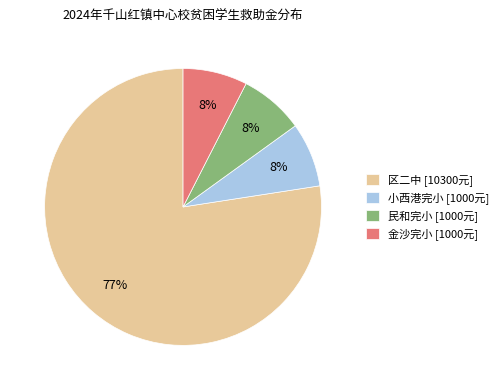

Count the number of slices in the pie.

4